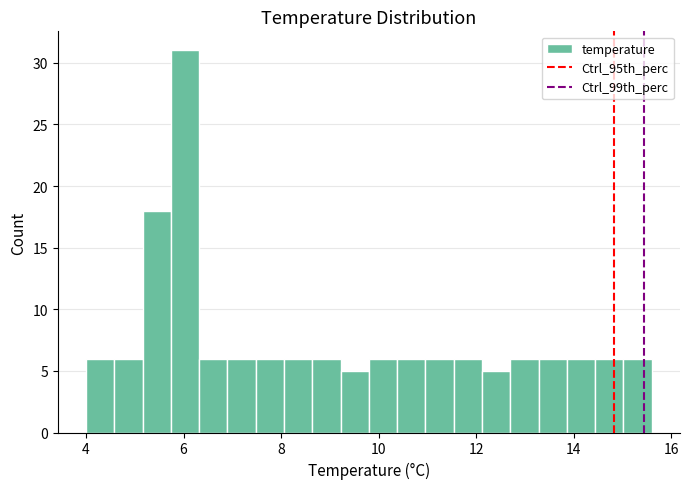

Around what value on the x-axis is the tallest bar? Give the approximate position of its centre, as read against the axis.

6.0